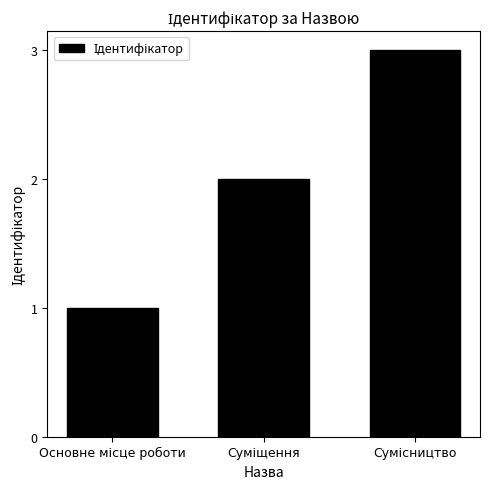

How many series are shown in this chart?

1